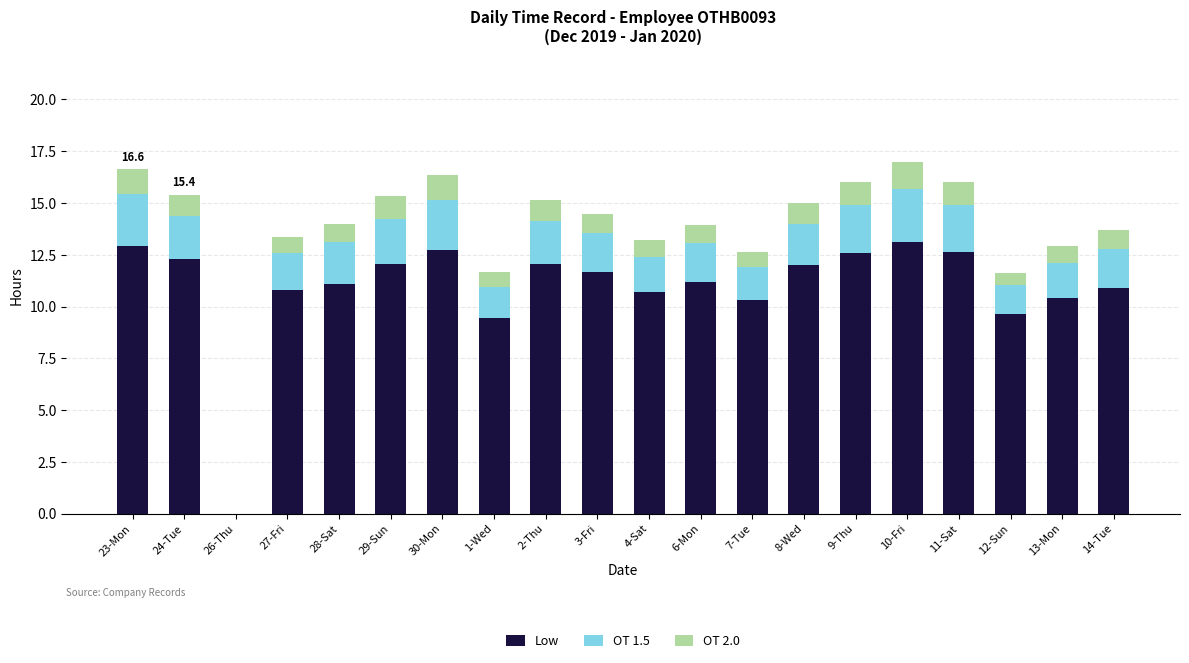

What is the sum of the Low values at 7-Tue and 11-Sat?

22.9